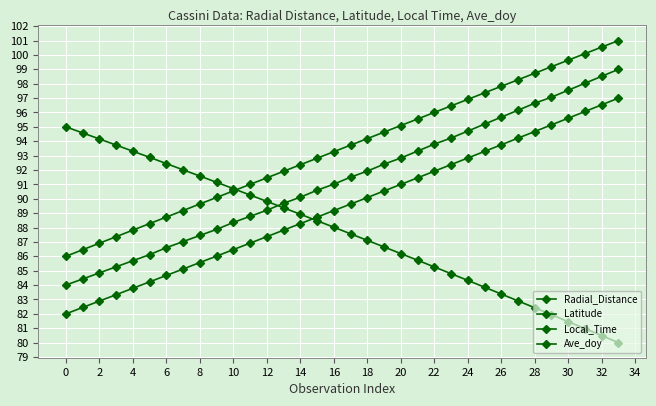

Is this an area chart (filled region under the line)?

No